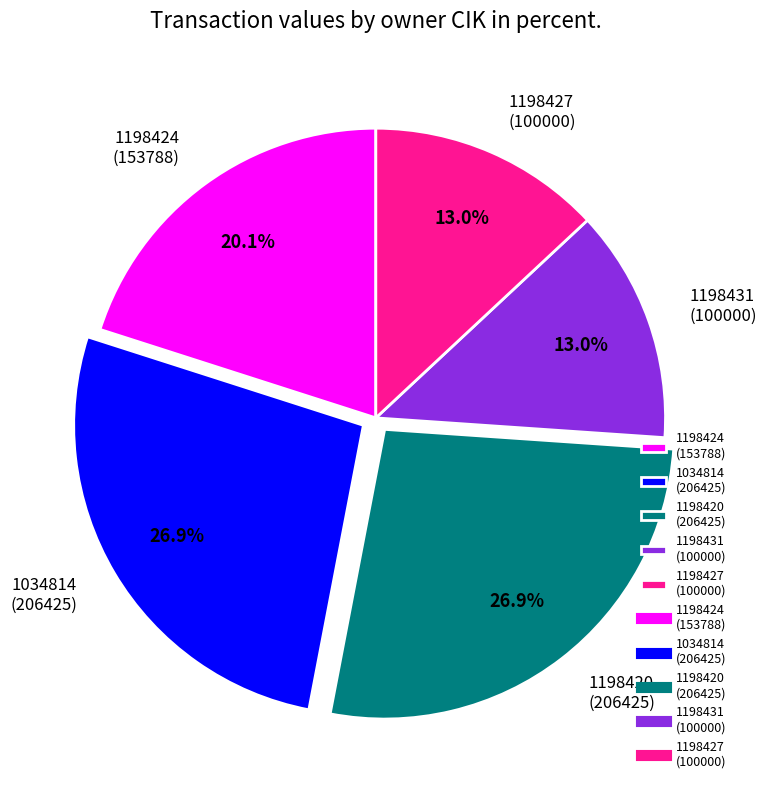

What is the ratio of the value at 1198420 (206425) to the value at 1198427 (100000)?

2.1